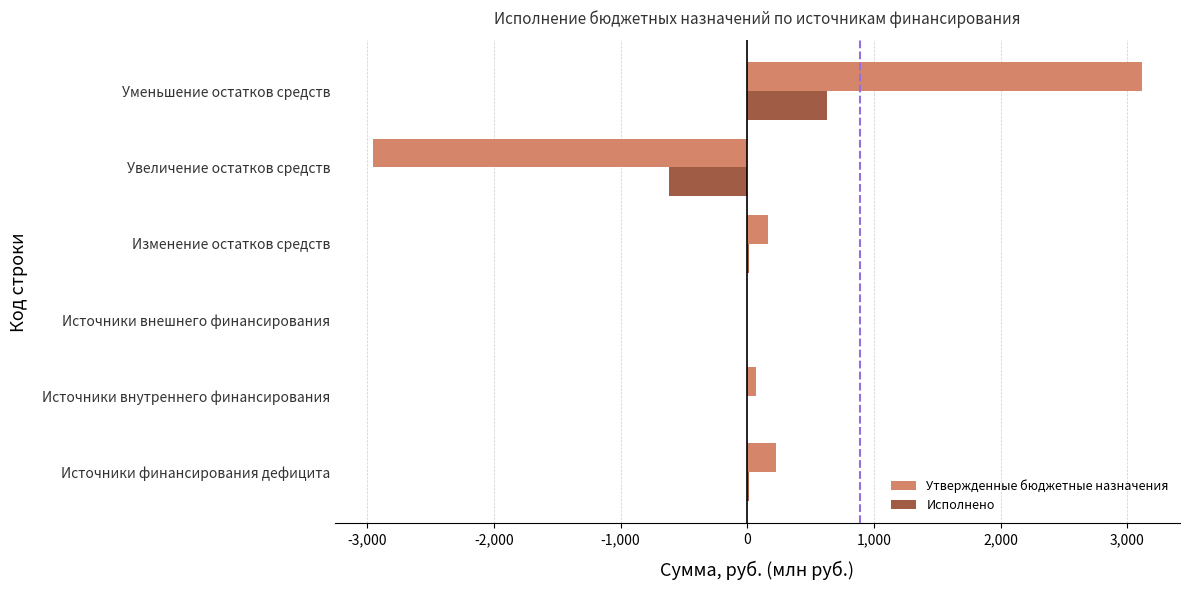

What is the maximum value for Исполнено?

631.8